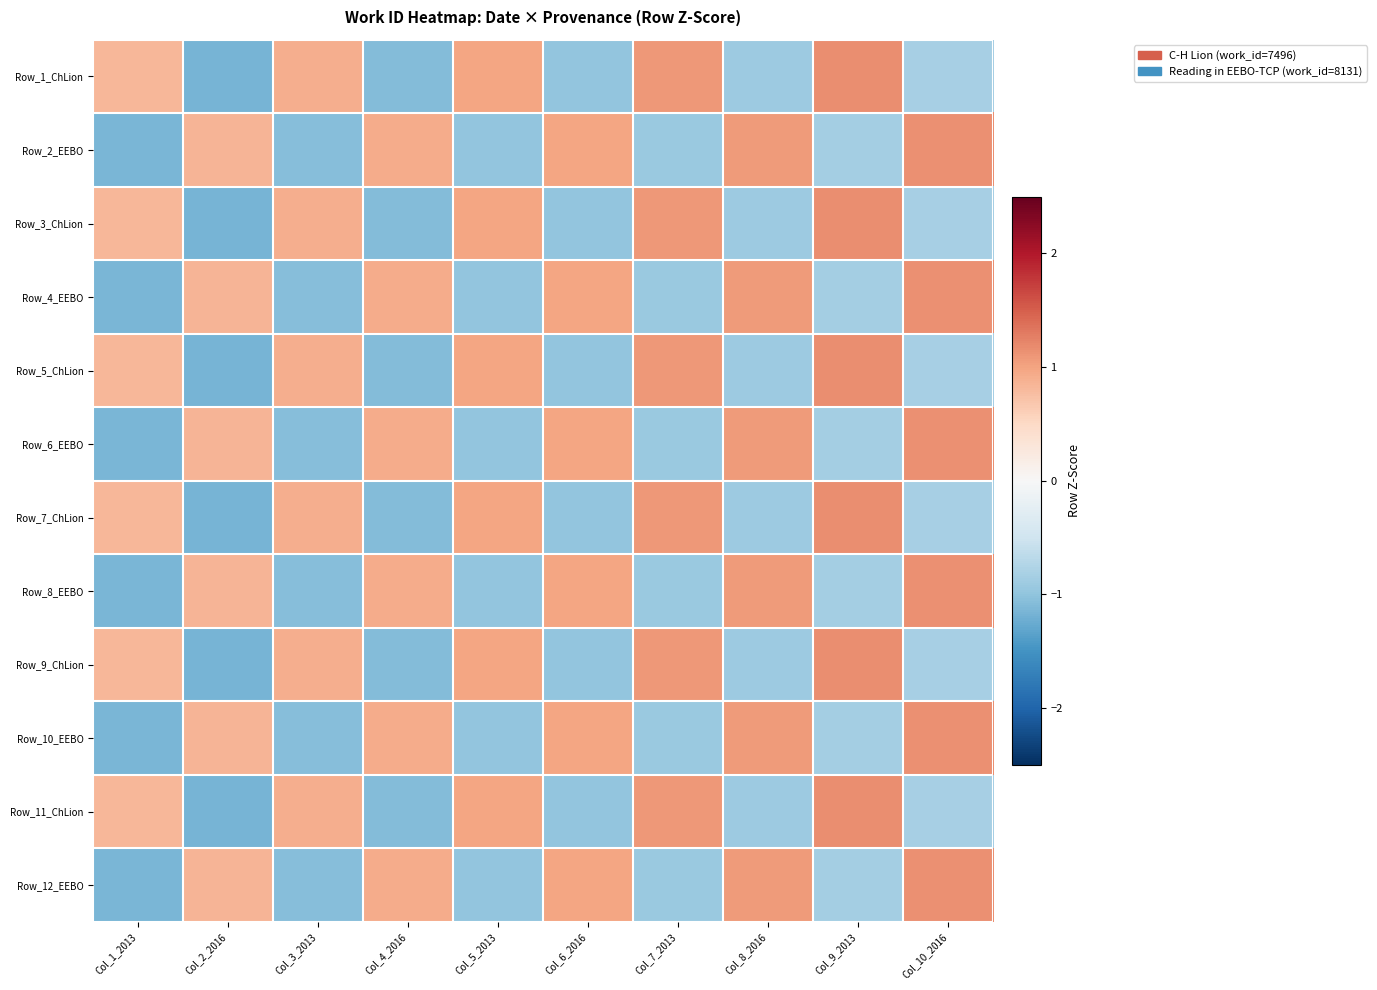

Reading left to right, extract all data points from this chart.

Row_1_ChLion: Col_1_2013=0.8	Col_2_2016=-1.2	Col_3_2013=0.9	Col_4_2016=-1.1	Col_5_2013=1.0	Col_6_2016=-1.0	Col_7_2013=1.1	Col_8_2016=-0.9	Col_9_2013=1.2	Col_10_2016=-0.8
Row_2_EEBO: Col_1_2013=-1.1	Col_2_2016=0.9	Col_3_2013=-1.1	Col_4_2016=0.9	Col_5_2013=-1.0	Col_6_2016=1.0	Col_7_2013=-0.9	Col_8_2016=1.1	Col_9_2013=-0.9	Col_10_2016=1.1
Row_3_ChLion: Col_1_2013=0.8	Col_2_2016=-1.2	Col_3_2013=0.9	Col_4_2016=-1.1	Col_5_2013=1.0	Col_6_2016=-1.0	Col_7_2013=1.1	Col_8_2016=-0.9	Col_9_2013=1.2	Col_10_2016=-0.8
Row_4_EEBO: Col_1_2013=-1.1	Col_2_2016=0.9	Col_3_2013=-1.1	Col_4_2016=0.9	Col_5_2013=-1.0	Col_6_2016=1.0	Col_7_2013=-0.9	Col_8_2016=1.1	Col_9_2013=-0.9	Col_10_2016=1.1
Row_5_ChLion: Col_1_2013=0.8	Col_2_2016=-1.2	Col_3_2013=0.9	Col_4_2016=-1.1	Col_5_2013=1.0	Col_6_2016=-1.0	Col_7_2013=1.1	Col_8_2016=-0.9	Col_9_2013=1.2	Col_10_2016=-0.8
Row_6_EEBO: Col_1_2013=-1.1	Col_2_2016=0.9	Col_3_2013=-1.1	Col_4_2016=0.9	Col_5_2013=-1.0	Col_6_2016=1.0	Col_7_2013=-0.9	Col_8_2016=1.1	Col_9_2013=-0.9	Col_10_2016=1.1
Row_7_ChLion: Col_1_2013=0.8	Col_2_2016=-1.2	Col_3_2013=0.9	Col_4_2016=-1.1	Col_5_2013=1.0	Col_6_2016=-1.0	Col_7_2013=1.1	Col_8_2016=-0.9	Col_9_2013=1.2	Col_10_2016=-0.8
Row_8_EEBO: Col_1_2013=-1.1	Col_2_2016=0.9	Col_3_2013=-1.1	Col_4_2016=0.9	Col_5_2013=-1.0	Col_6_2016=1.0	Col_7_2013=-0.9	Col_8_2016=1.1	Col_9_2013=-0.9	Col_10_2016=1.1
Row_9_ChLion: Col_1_2013=0.8	Col_2_2016=-1.2	Col_3_2013=0.9	Col_4_2016=-1.1	Col_5_2013=1.0	Col_6_2016=-1.0	Col_7_2013=1.1	Col_8_2016=-0.9	Col_9_2013=1.2	Col_10_2016=-0.8
Row_10_EEBO: Col_1_2013=-1.1	Col_2_2016=0.9	Col_3_2013=-1.1	Col_4_2016=0.9	Col_5_2013=-1.0	Col_6_2016=1.0	Col_7_2013=-0.9	Col_8_2016=1.1	Col_9_2013=-0.9	Col_10_2016=1.1
Row_11_ChLion: Col_1_2013=0.8	Col_2_2016=-1.2	Col_3_2013=0.9	Col_4_2016=-1.1	Col_5_2013=1.0	Col_6_2016=-1.0	Col_7_2013=1.1	Col_8_2016=-0.9	Col_9_2013=1.2	Col_10_2016=-0.8
Row_12_EEBO: Col_1_2013=-1.1	Col_2_2016=0.9	Col_3_2013=-1.1	Col_4_2016=0.9	Col_5_2013=-1.0	Col_6_2016=1.0	Col_7_2013=-0.9	Col_8_2016=1.1	Col_9_2013=-0.9	Col_10_2016=1.1